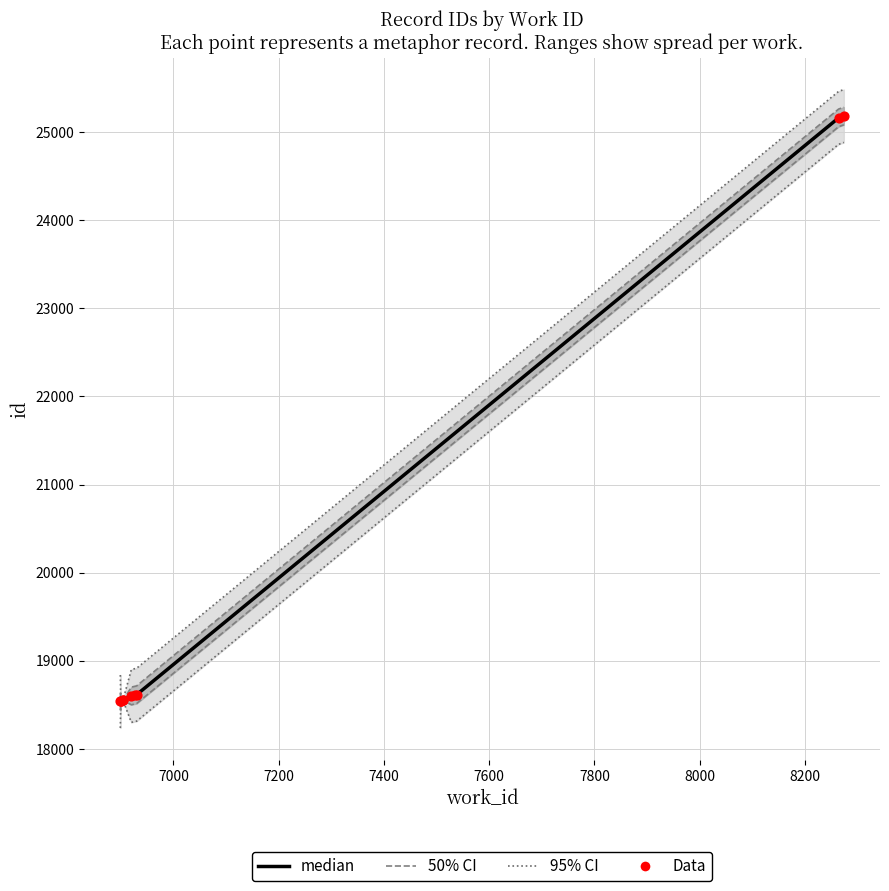

What is the ratio of the value at 8274 to the value at 6904?

1.4